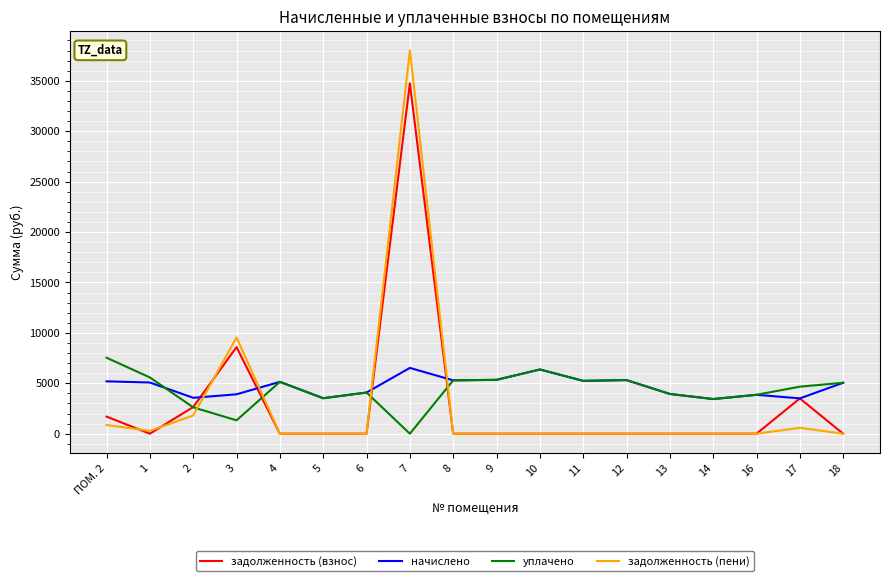

What is the spread (max minus min) of values at 4?

5141.9